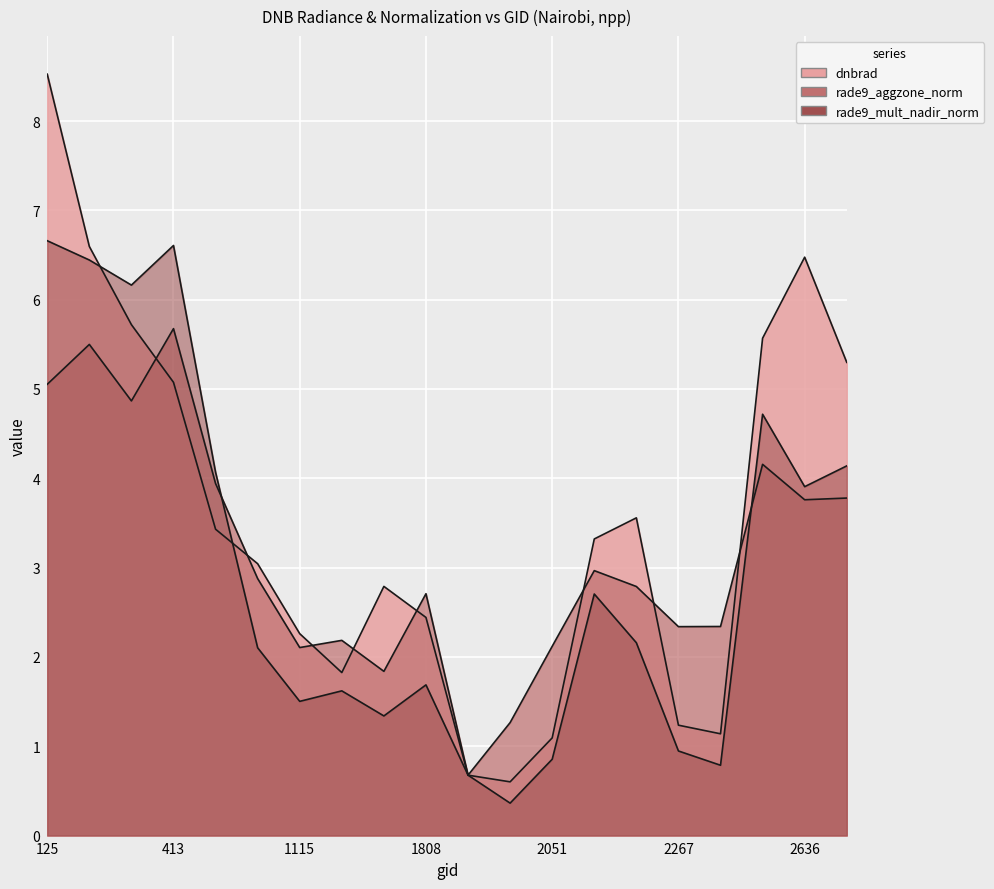

Between which two adjacent categories do rade9_aggzone_norm and dnbrad first intersect?

377 and 413